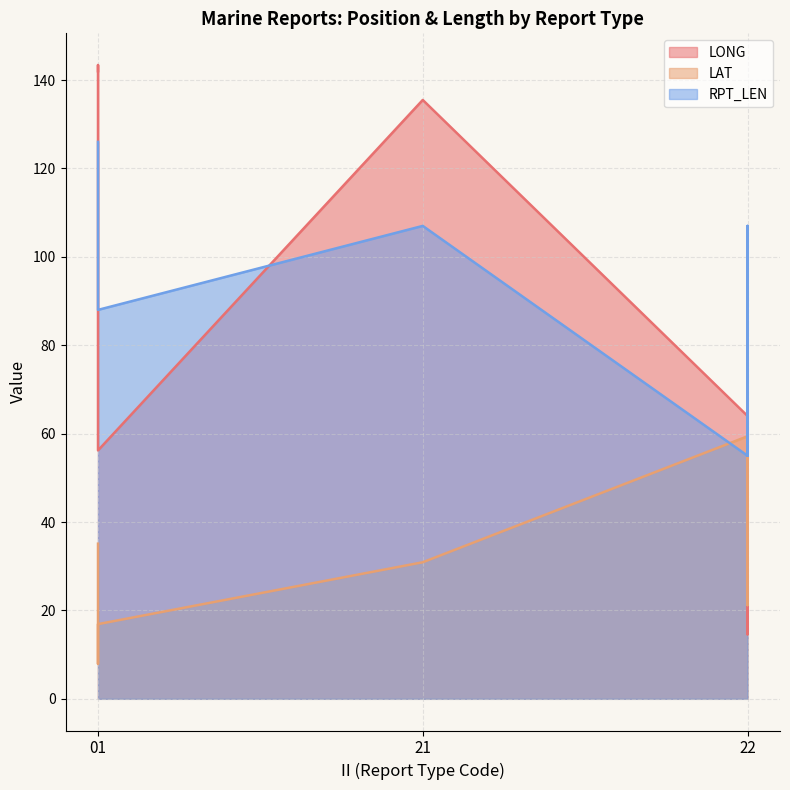

The value of LONG at 22 is 92.3. True or false?

False